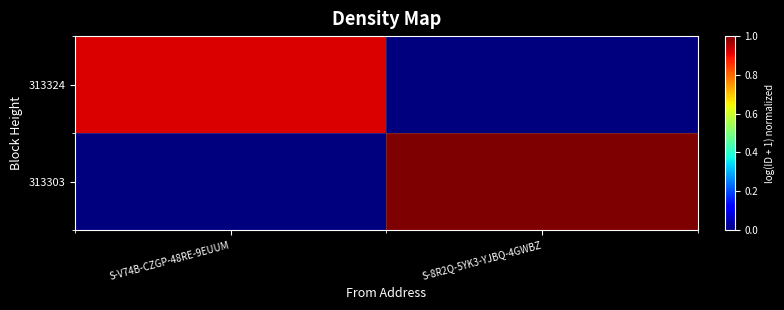

Rank the series at S-8R2Q-5YK3-YJBQ-4GWBZ from lowest to highest value.

313324, 313303